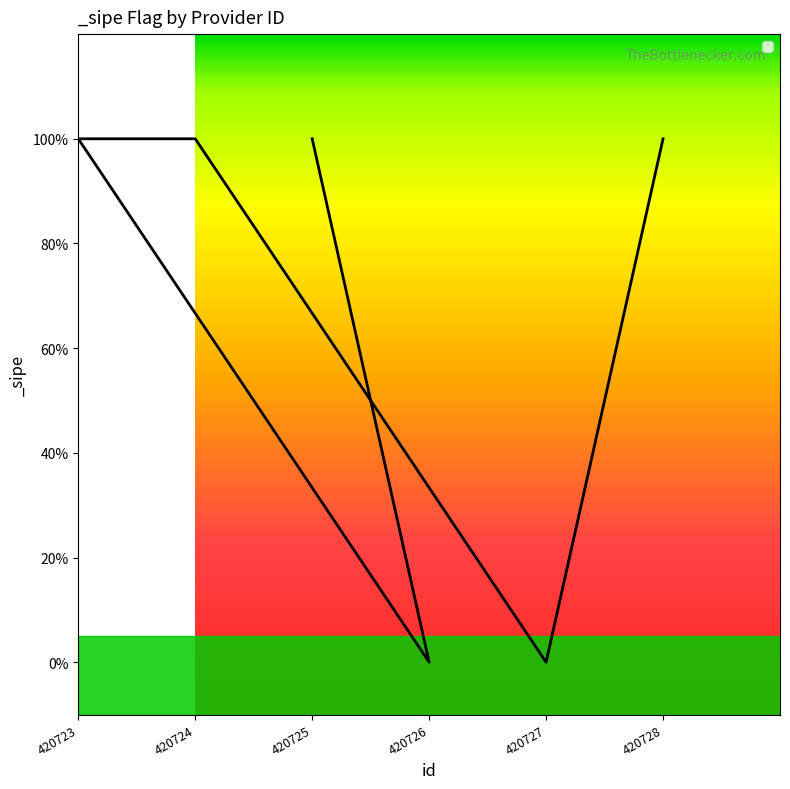

What is the value of the 6th point from the left?

1